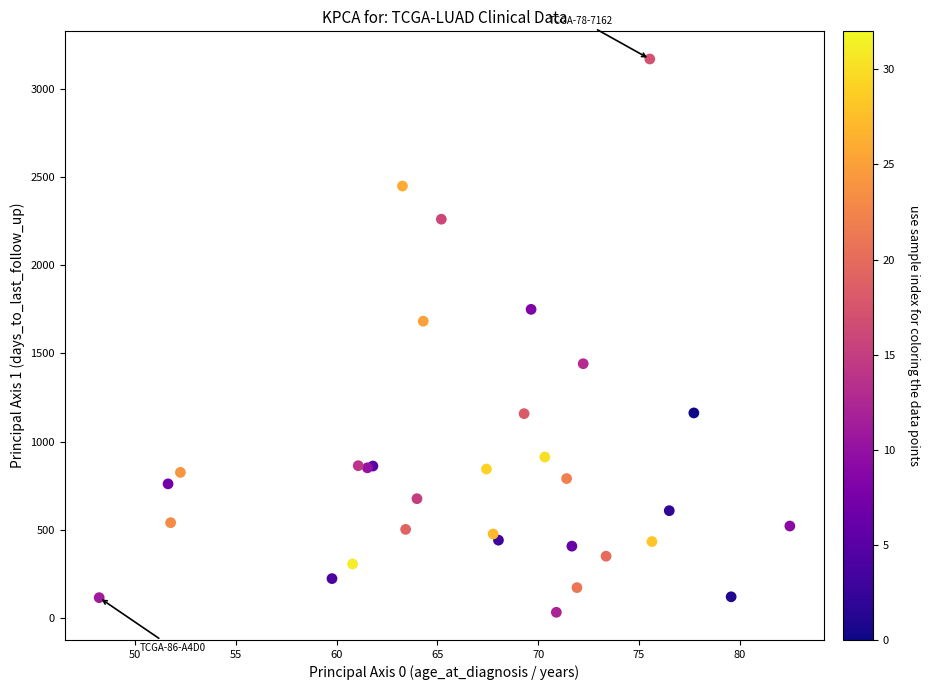

What Y value in the scatter plot is closest to 1601?

1683